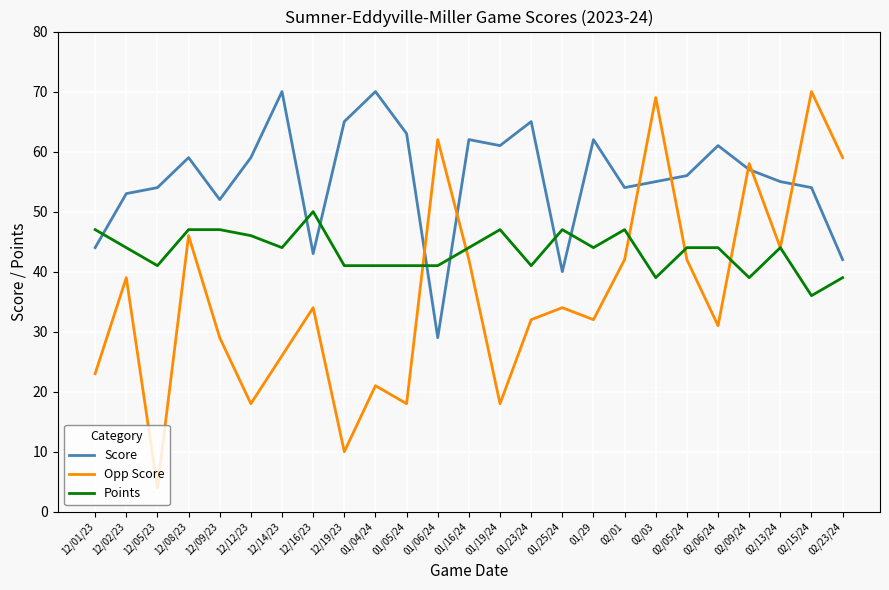

At which category does Opp Score reach its first local peak?

12/02/23